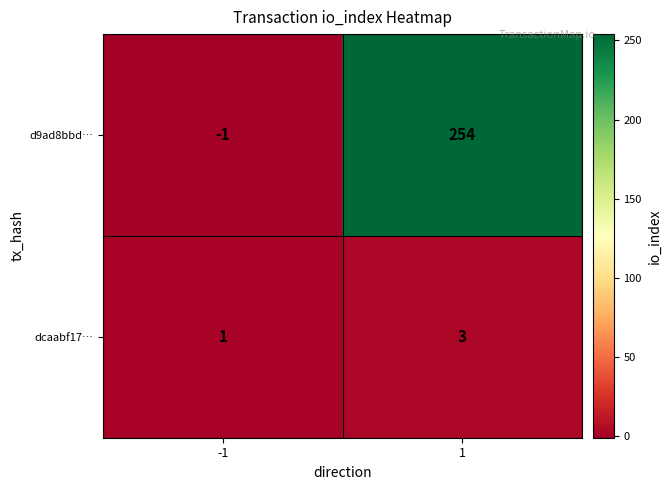

Reading left to right, what are all the values shown in this chart?

d9ad8bbd…: -1	254
dcaabf17…: 1	3